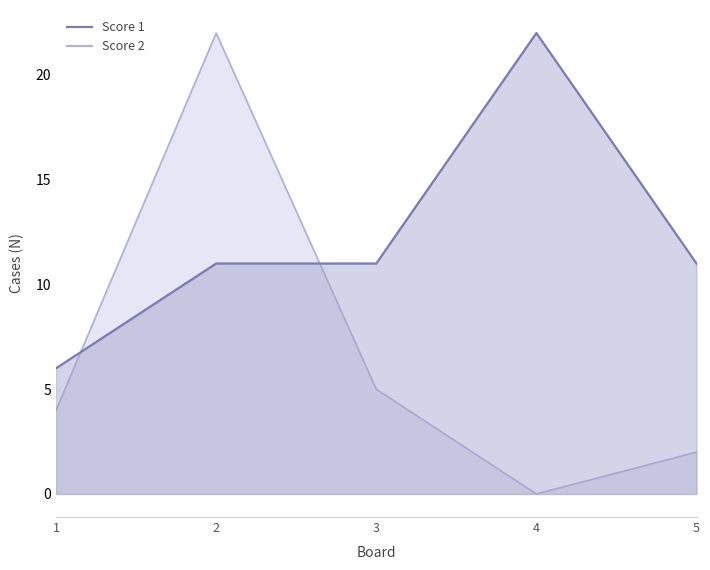

The value of Score 2 at 4 is -13. True or false?

False